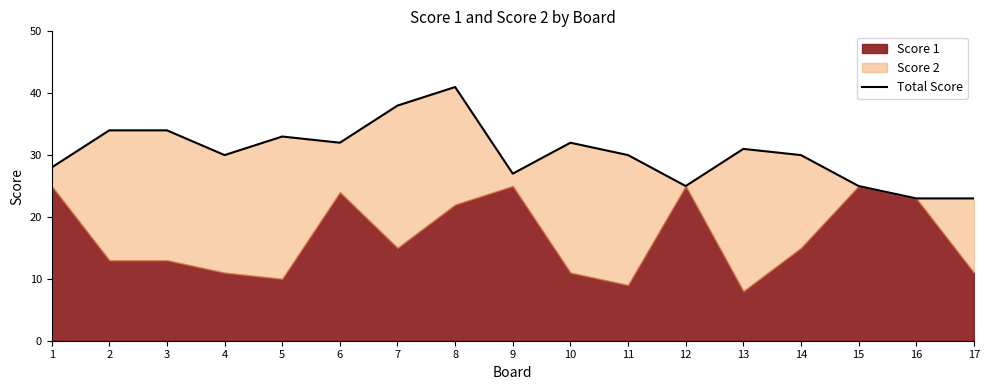

Which category has the highest value across all series?

8